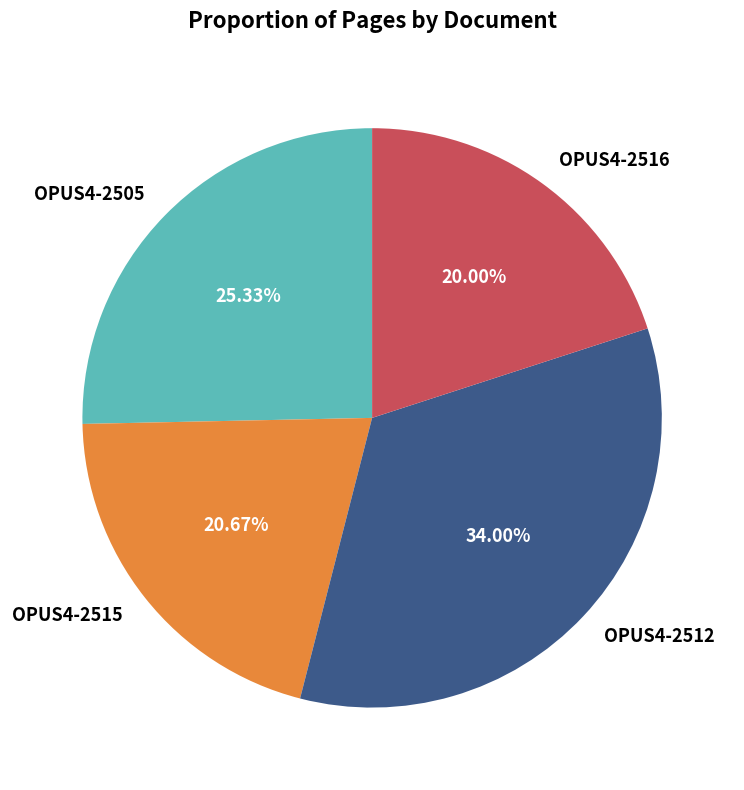

Which category has the biggest portion of the pie?

OPUS4-2512